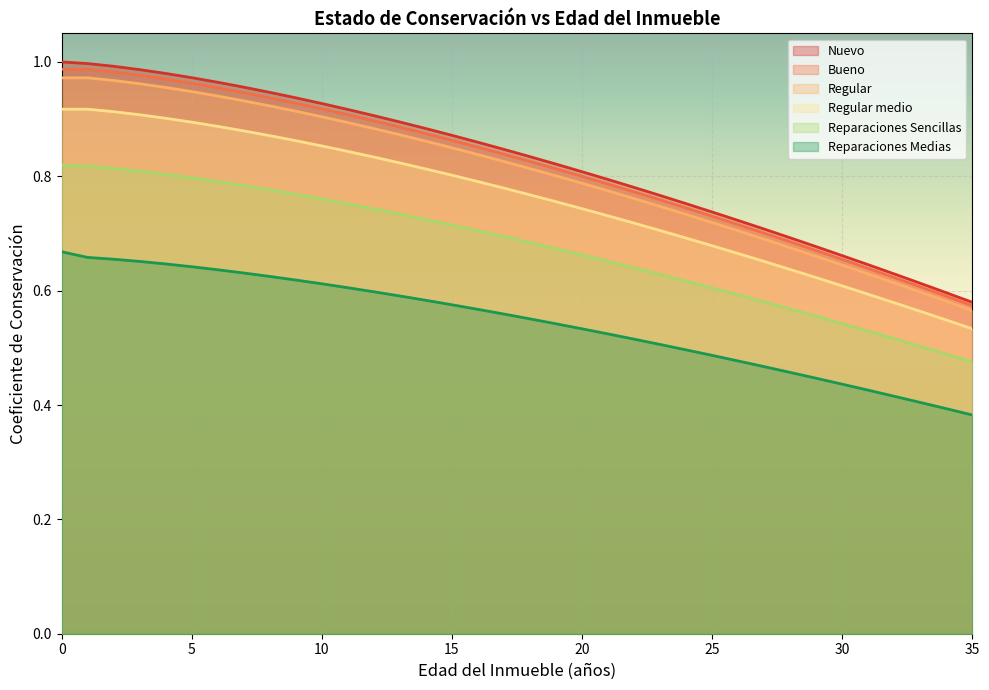

Reading left to right, extract all data points from this chart.

Nuevo: 0=1.0	1=1.0	2=1.0	3=1.0	4=1.0	5=1.0	6=1.0	7=1.0	8=0.9	9=0.9	10=0.9	11=0.9	12=0.9	13=0.9	14=0.9	15=0.9	16=0.9	17=0.8	18=0.8	19=0.8	20=0.8	21=0.8	22=0.8	23=0.8	24=0.8	25=0.7	26=0.7	27=0.7	28=0.7	29=0.7	30=0.7	31=0.6	32=0.6	33=0.6	34=0.6	35=0.6
Bueno: 0=1.0	1=1.0	2=1.0	3=1.0	4=1.0	5=1.0	6=1.0	7=0.9	8=0.9	9=0.9	10=0.9	11=0.9	12=0.9	13=0.9	14=0.9	15=0.9	16=0.9	17=0.8	18=0.8	19=0.8	20=0.8	21=0.8	22=0.8	23=0.8	24=0.7	25=0.7	26=0.7	27=0.7	28=0.7	29=0.7	30=0.7	31=0.6	32=0.6	33=0.6	34=0.6	35=0.6
Regular: 0=1.0	1=1.0	2=1.0	3=1.0	4=1.0	5=0.9	6=0.9	7=0.9	8=0.9	9=0.9	10=0.9	11=0.9	12=0.9	13=0.9	14=0.9	15=0.8	16=0.8	17=0.8	18=0.8	19=0.8	20=0.8	21=0.8	22=0.8	23=0.7	24=0.7	25=0.7	26=0.7	27=0.7	28=0.7	29=0.7	30=0.6	31=0.6	32=0.6	33=0.6	34=0.6	35=0.6
Regular medio: 0=0.9	1=0.9	2=0.9	3=0.9	4=0.9	5=0.9	6=0.9	7=0.9	8=0.9	9=0.9	10=0.9	11=0.8	12=0.8	13=0.8	14=0.8	15=0.8	16=0.8	17=0.8	18=0.8	19=0.8	20=0.7	21=0.7	22=0.7	23=0.7	24=0.7	25=0.7	26=0.7	27=0.7	28=0.6	29=0.6	30=0.6	31=0.6	32=0.6	33=0.6	34=0.5	35=0.5
Reparaciones Sencillas: 0=0.8	1=0.8	2=0.8	3=0.8	4=0.8	5=0.8	6=0.8	7=0.8	8=0.8	9=0.8	10=0.8	11=0.8	12=0.7	13=0.7	14=0.7	15=0.7	16=0.7	17=0.7	18=0.7	19=0.7	20=0.7	21=0.7	22=0.6	23=0.6	24=0.6	25=0.6	26=0.6	27=0.6	28=0.6	29=0.6	30=0.5	31=0.5	32=0.5	33=0.5	34=0.5	35=0.5
Reparaciones Medias: 0=0.7	1=0.7	2=0.7	3=0.7	4=0.6	5=0.6	6=0.6	7=0.6	8=0.6	9=0.6	10=0.6	11=0.6	12=0.6	13=0.6	14=0.6	15=0.6	16=0.6	17=0.6	18=0.6	19=0.5	20=0.5	21=0.5	22=0.5	23=0.5	24=0.5	25=0.5	26=0.5	27=0.5	28=0.5	29=0.4	30=0.4	31=0.4	32=0.4	33=0.4	34=0.4	35=0.4